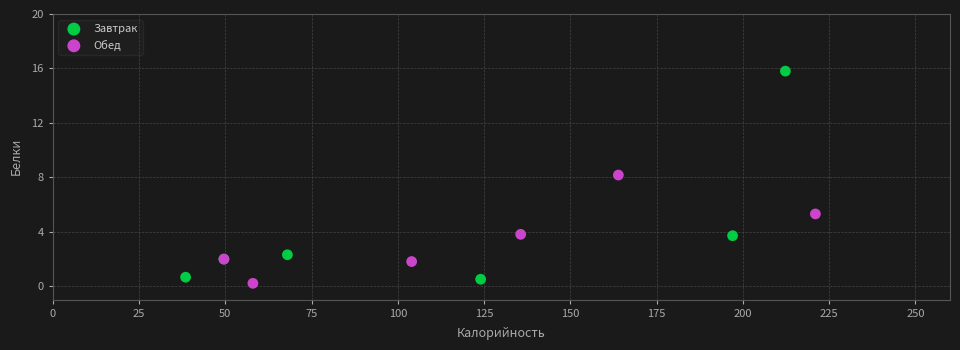

What are all the series names shown in the legend?

Завтрак, Обед